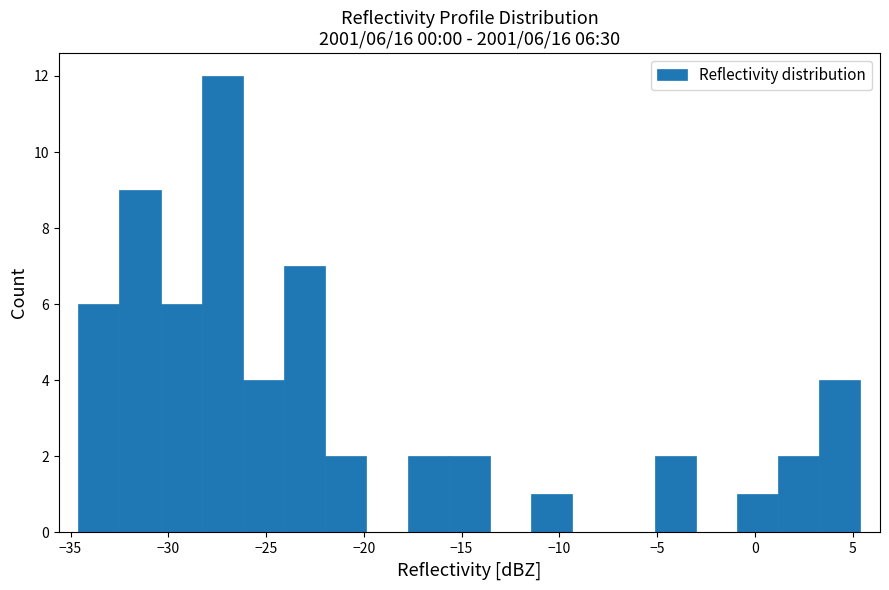

Over which range of the x-axis is the bar tallest?

-28.5 to -26.0